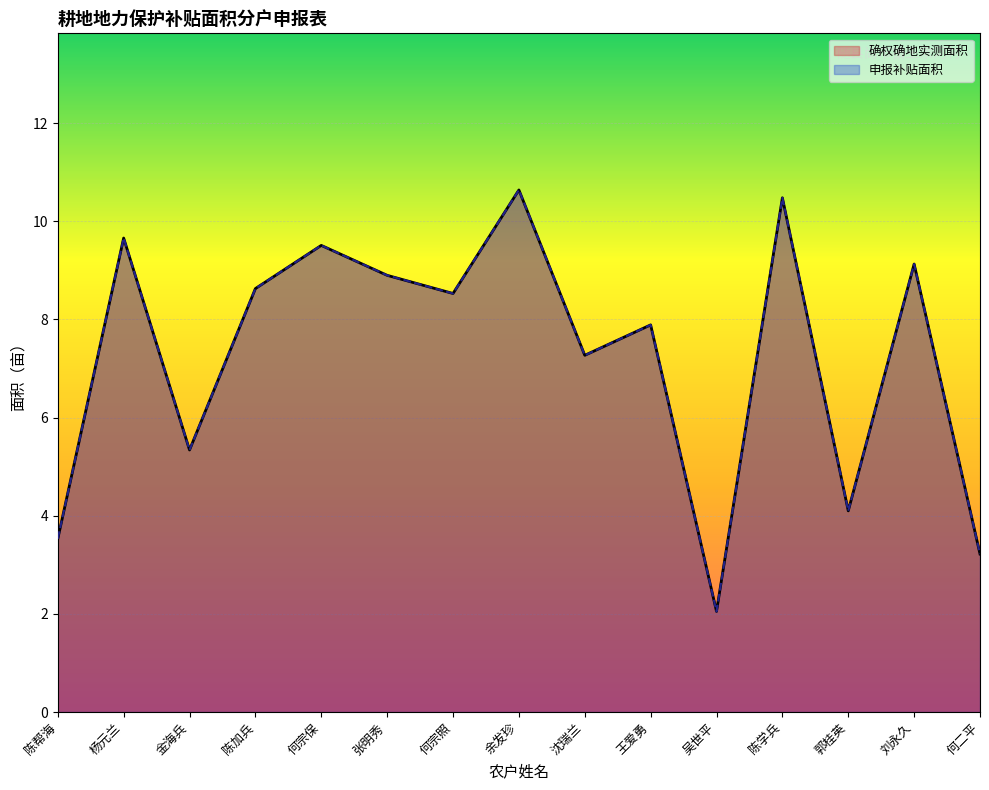

What is the label of the 6th point from the right?

王爱勇